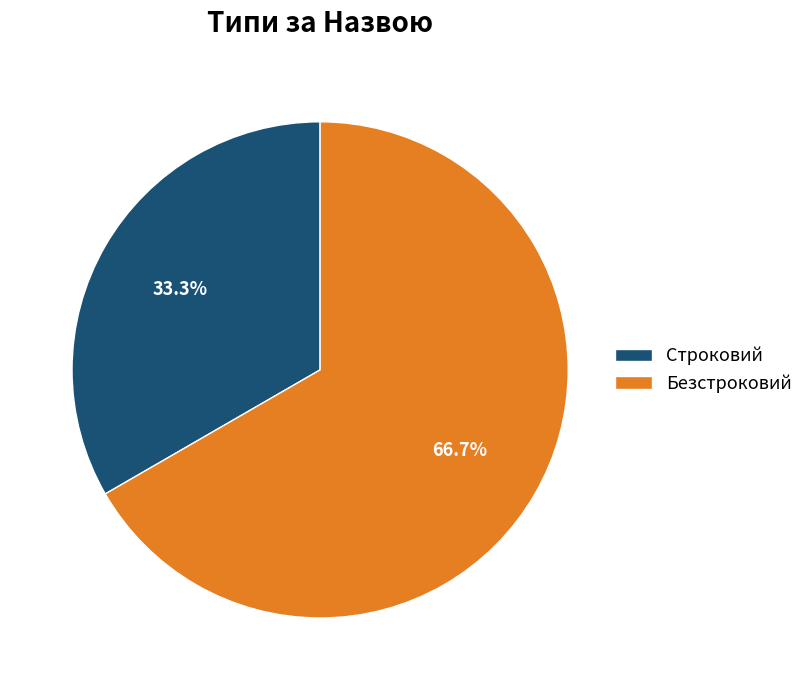

To the nearest percent, what portion does Безстроковий represent?

67%